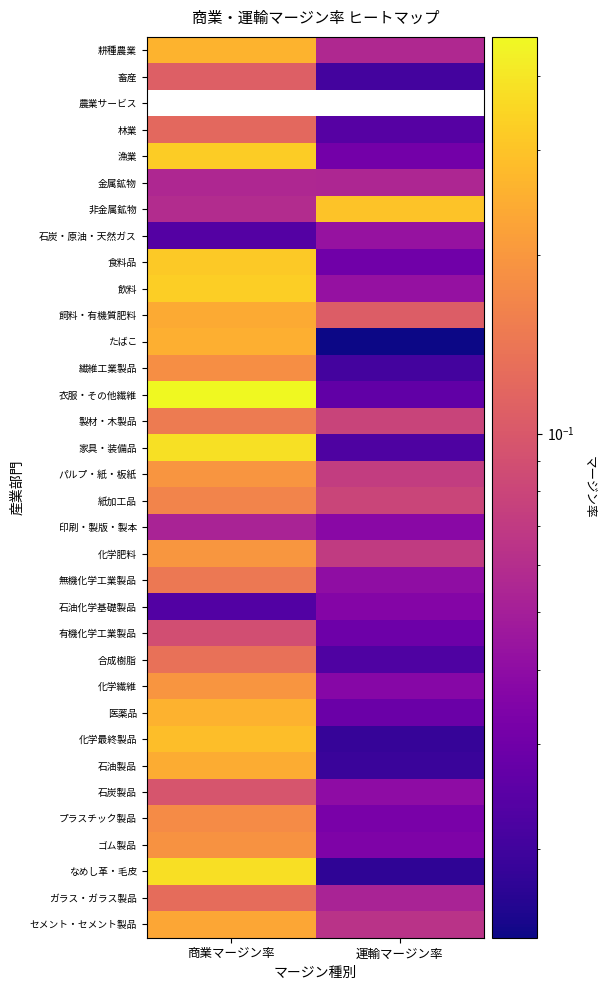

Which category has the lowest value in the 有機化学工業製品 series?

運輸マージン率